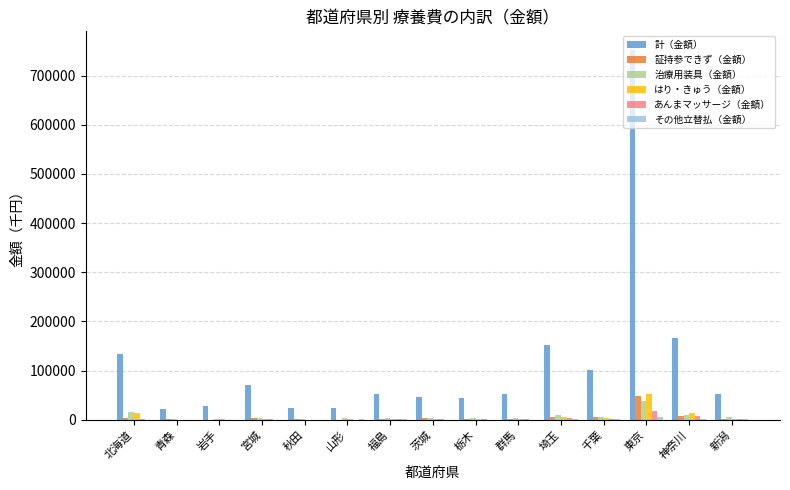

Is the value of 証持参できず（金額） at 群馬 greater than the value of はり・きゅう（金額） at 東京?

No